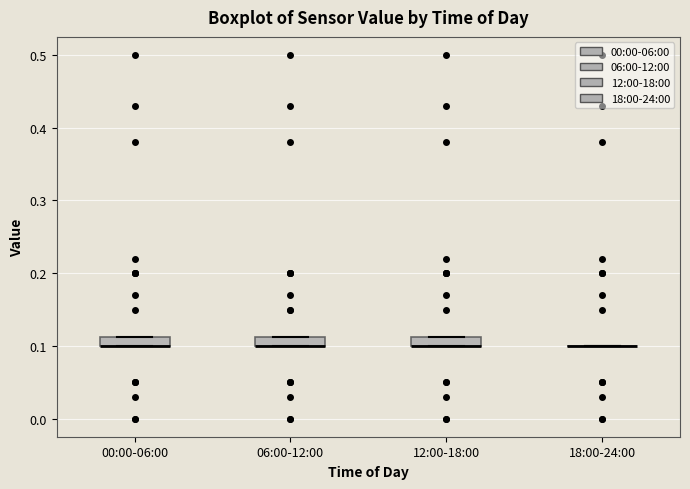

Where is the upper edge of the box for 00:00-06:00 on the y-axis? The values are not printed on the chart, so give them approximately, as read against the axis.

0.11